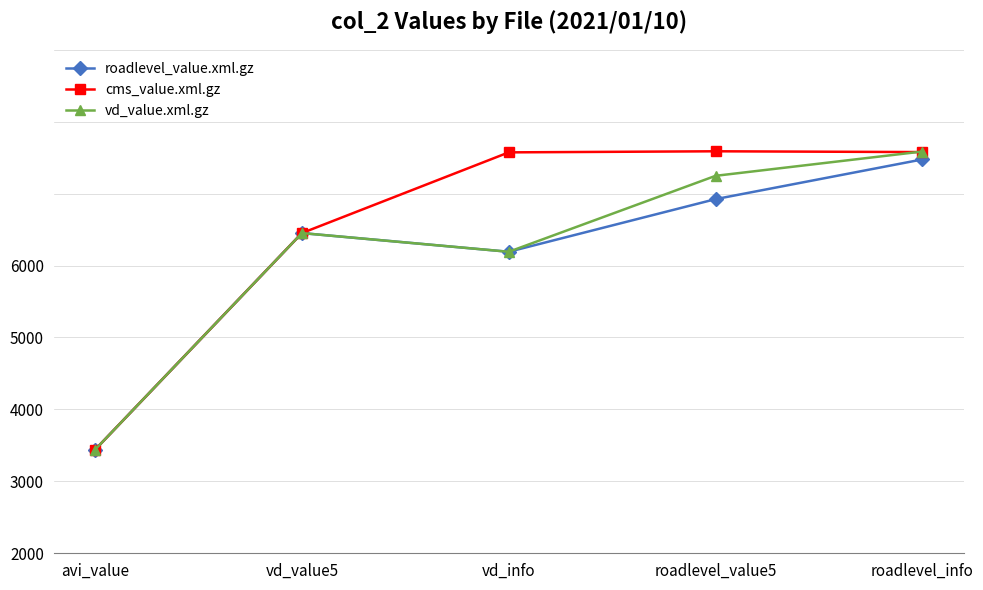

What are all the series names shown in the legend?

roadlevel_value.xml.gz, cms_value.xml.gz, vd_value.xml.gz